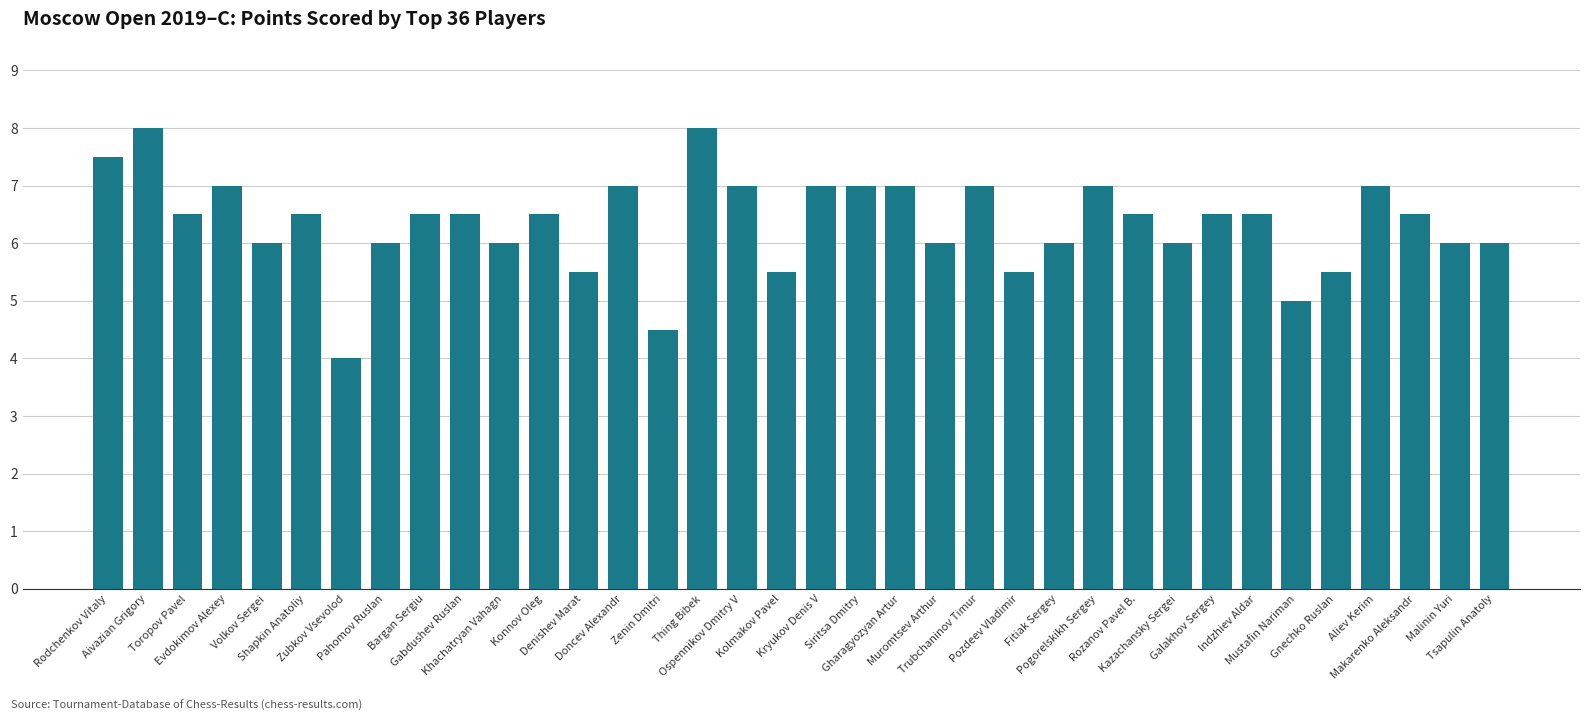

What is the greatest value displayed?

8.0